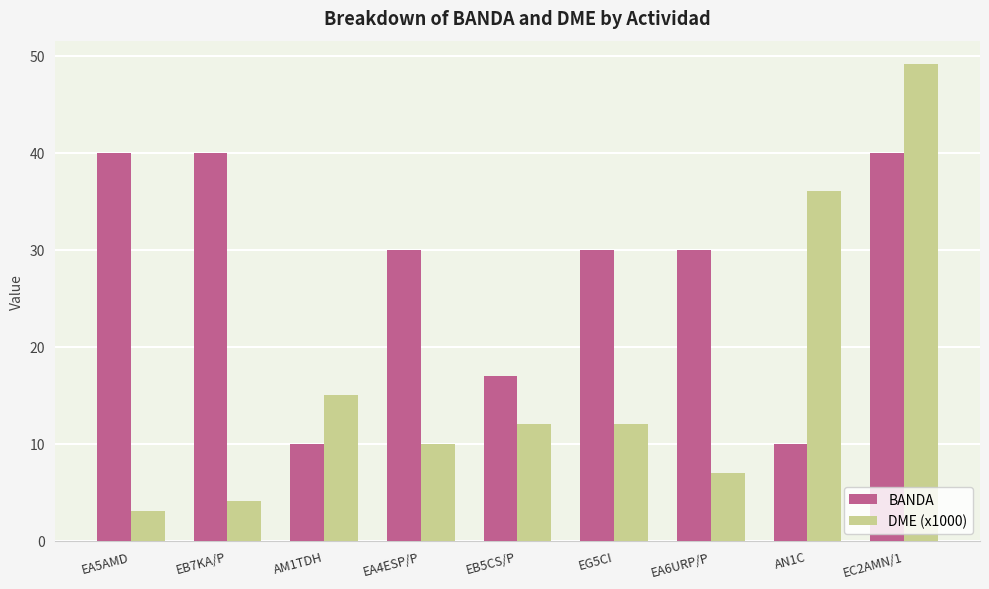

Reading right to left, transcribe all the data shown in this chart.

BANDA: 40.0	10.0	30.0	30.0	17.0	30.0	10.0	40.0	40.0
DME (x1000): 49.1	36.1	7.0	12.0	12.0	10.0	15.0	4.1	3.1